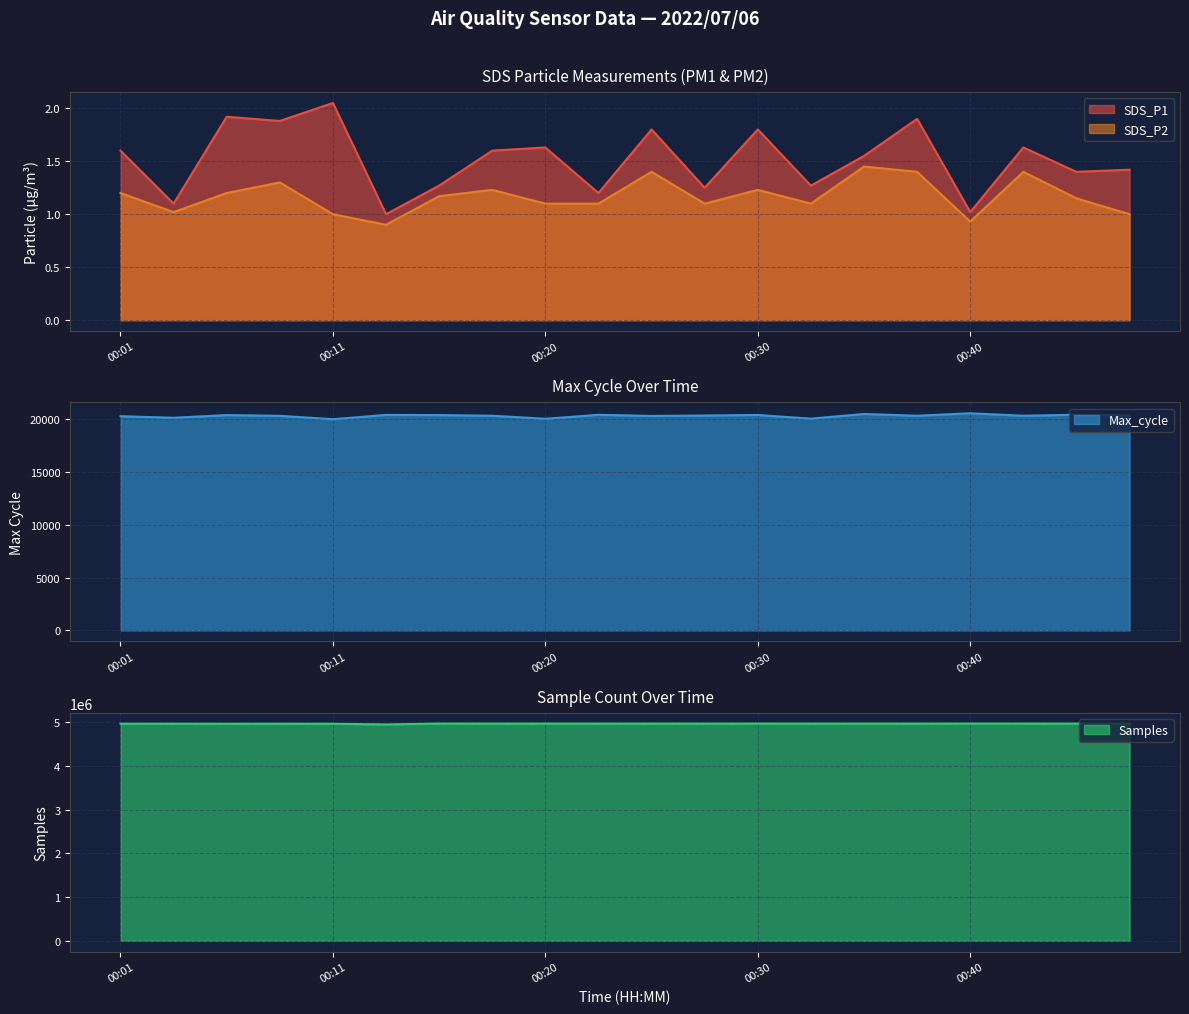

List the series in order of their peak value, lowest first.

SDS_P2, SDS_P1, Max_cycle, Samples